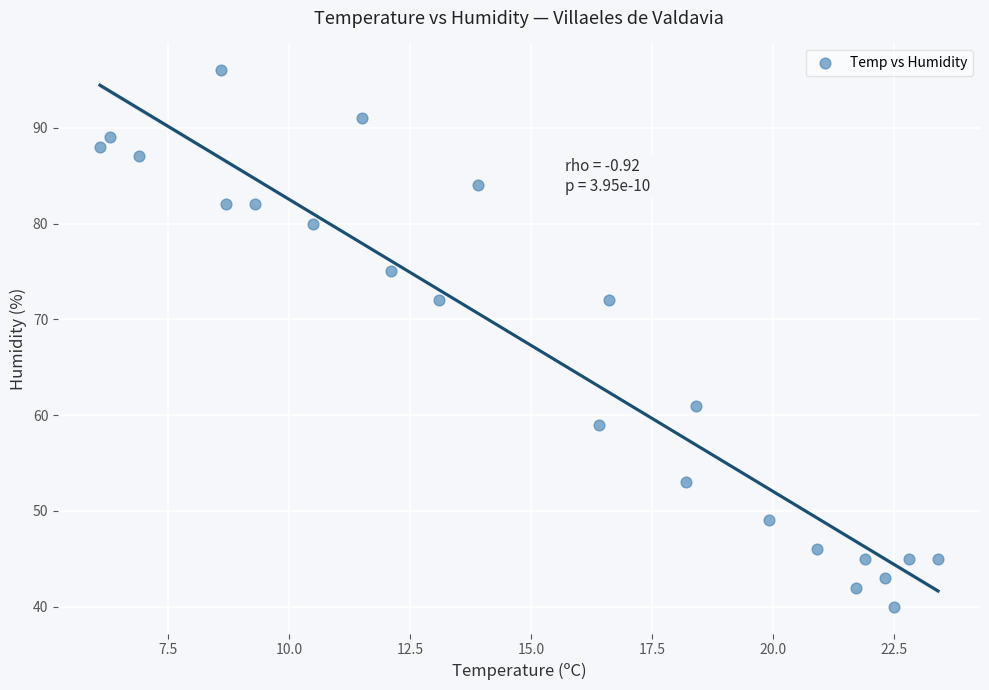

What is the range of Y values (max minus min)?

56